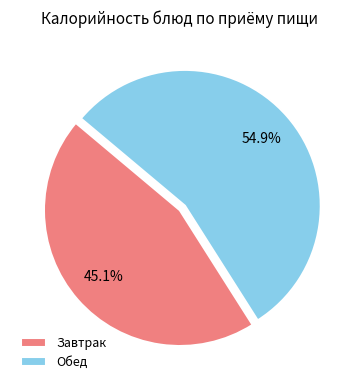

Which slice is the smallest?

Завтрак